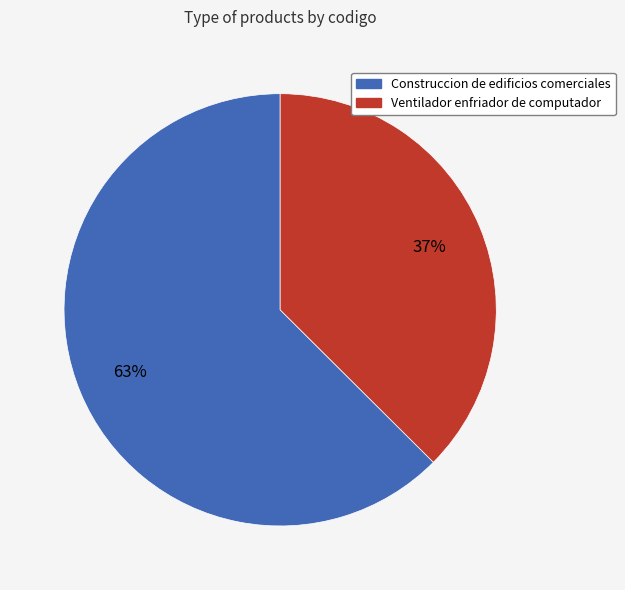

Combined, do Ventilador enfriador de computador and Construccion de edificios comerciales account for over 50%?

Yes